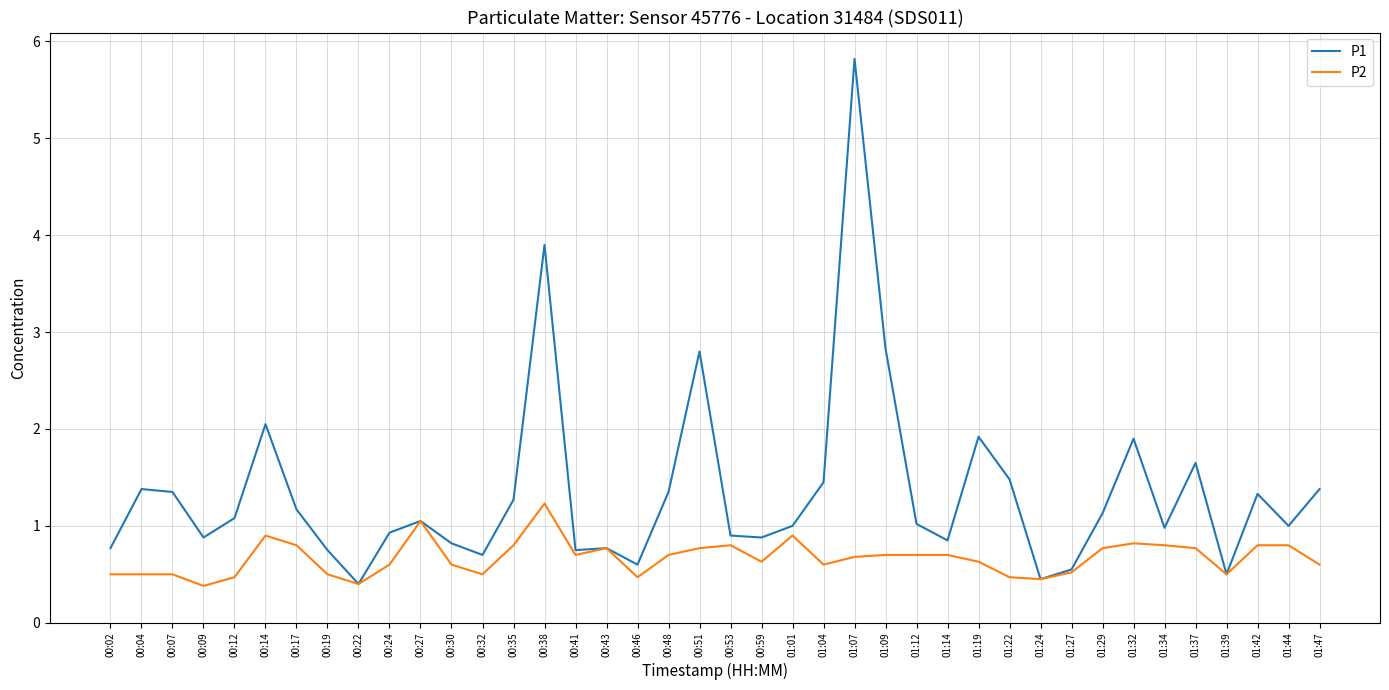

At how many categories does at least one series exceed 3?

2